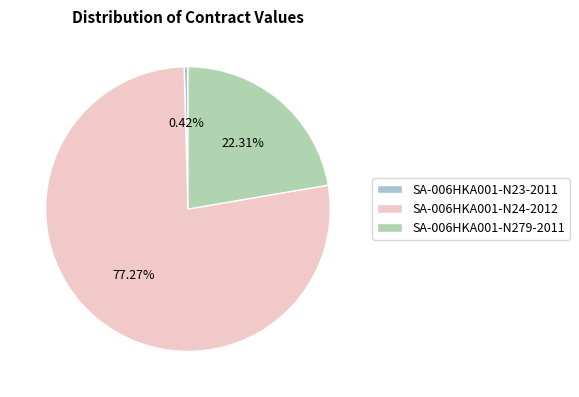

How many slices are in this pie chart?

3